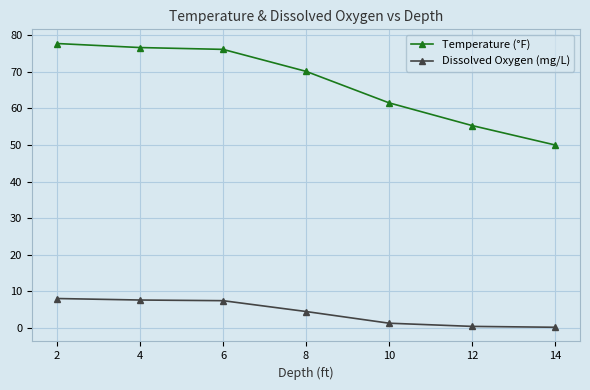

What is the value of the Temperature (°F) point at the 6th from the left?

55.3